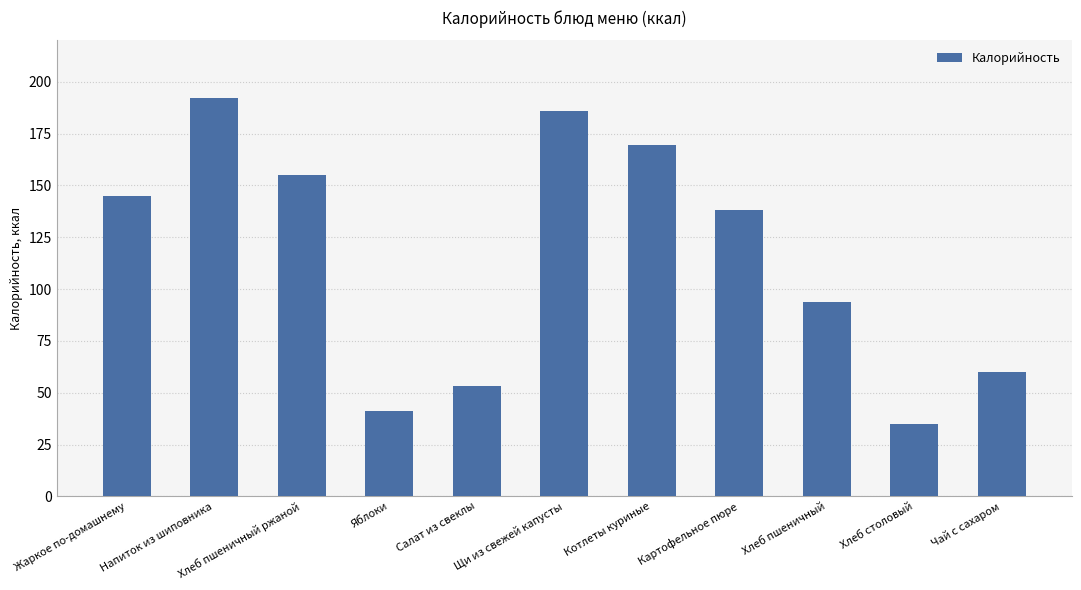

What is the smallest value displayed?

34.8